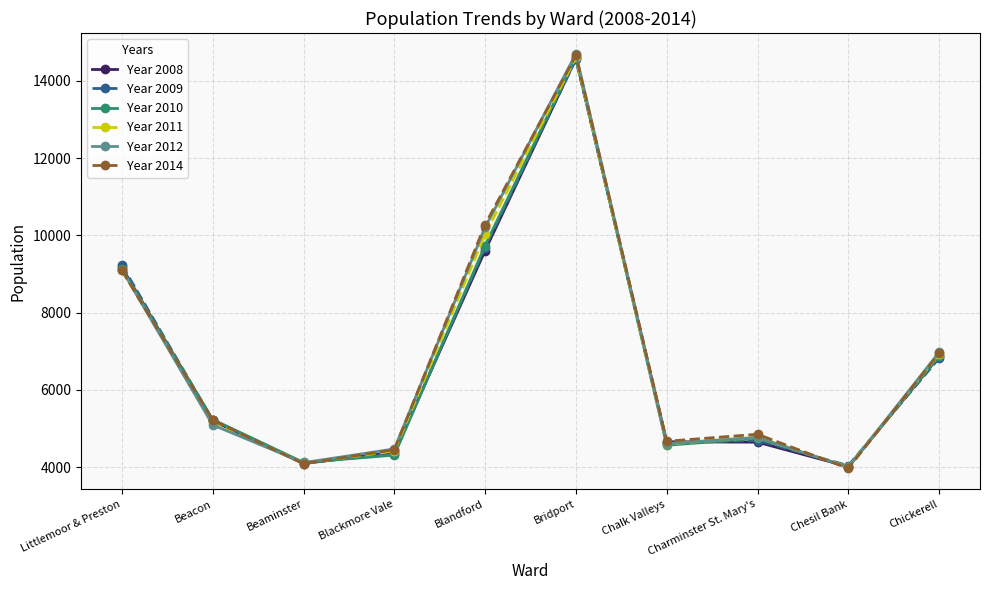

Which category has the highest value across all series?

Bridport